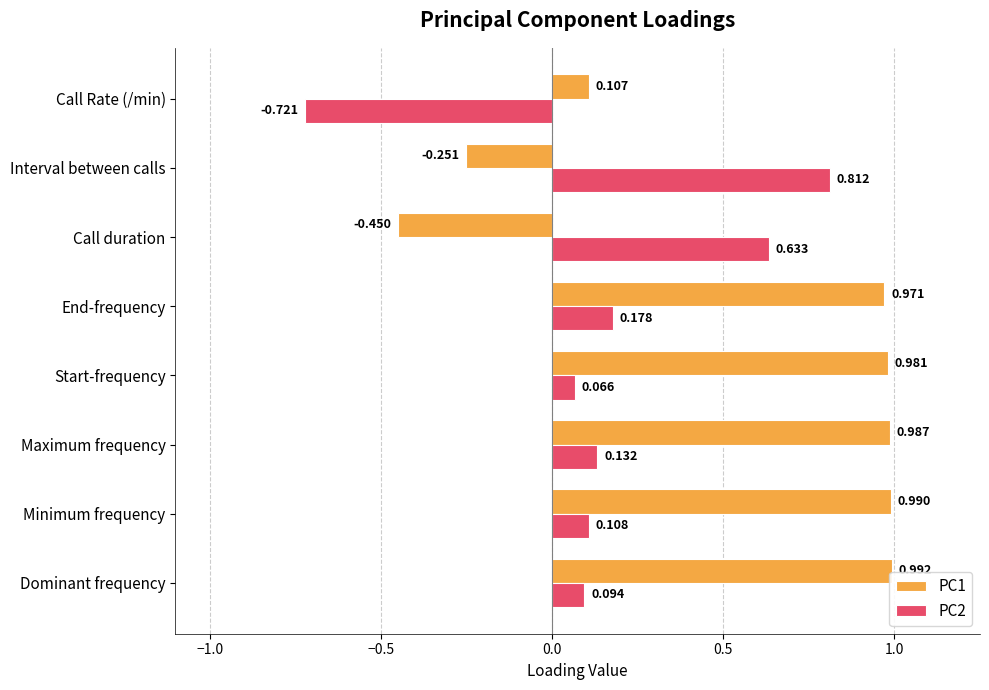

Is the value of PC1 at Call duration greater than the value of PC2 at Call duration?

No